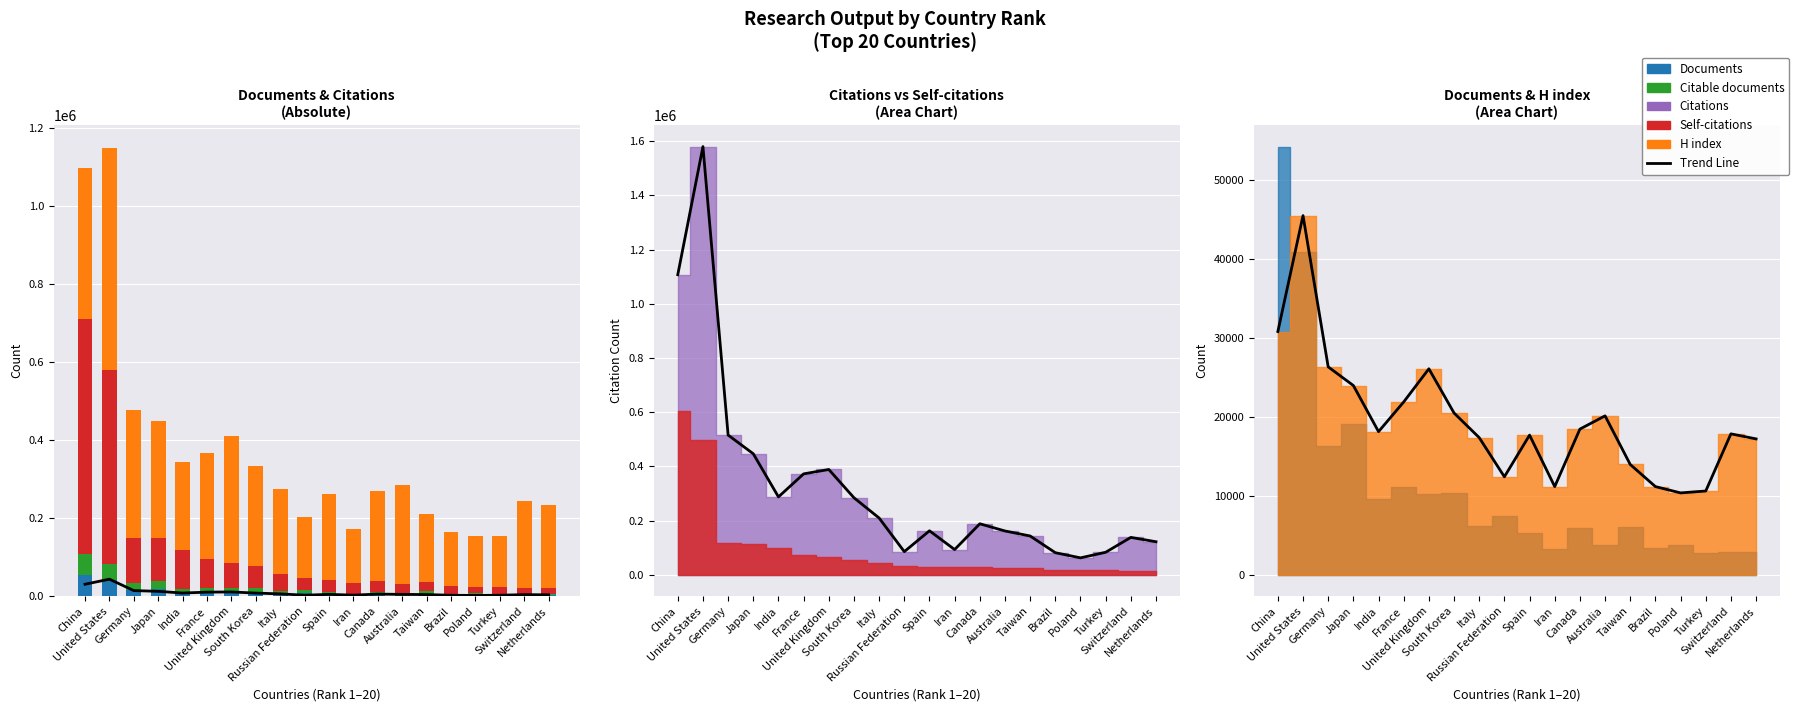

How many values in the Self-citations series exceed 32439?

9